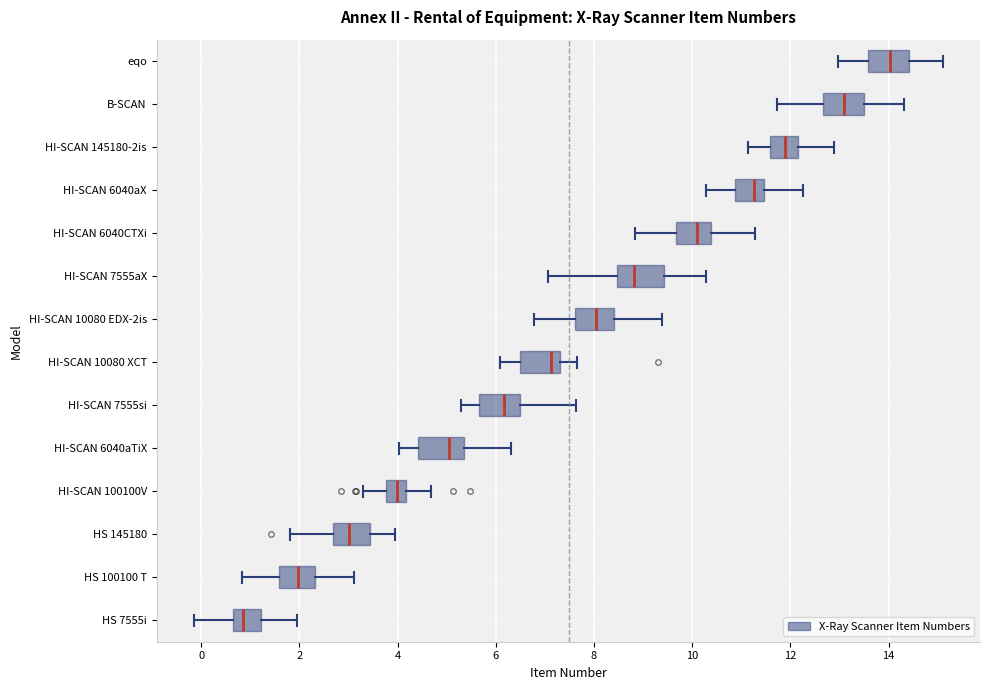

Reading bottom to top, read every box against the x-axis: the position of its median line, the range the box covers, and the ends of its whiskers. The values are not printed on the chart, so give them approximately, as read against the axis.

HS 7555i: median 0.8, box 0.6 to 1.2, whiskers -0.2 to 2.0
HS 100100 T: median 2.0, box 1.6 to 2.4, whiskers 0.8 to 3.2
HS 145180: median 3.0, box 2.6 to 3.4, whiskers 1.8 to 4.0
HI-SCAN 100100V: median 4.0, box 3.8 to 4.2, whiskers 3.2 to 4.6
HI-SCAN 6040aTiX: median 5.0, box 4.4 to 5.4, whiskers 4.0 to 6.4
HI-SCAN 7555si: median 6.2, box 5.6 to 6.4, whiskers 5.2 to 7.6
HI-SCAN 10080 XCT: median 7.2, box 6.4 to 7.4, whiskers 6.0 to 7.6
HI-SCAN 10080 EDX-2is: median 8.0, box 7.6 to 8.4, whiskers 6.8 to 9.4
HI-SCAN 7555aX: median 8.8, box 8.4 to 9.4, whiskers 7.0 to 10.2
HI-SCAN 6040CTXi: median 10.0, box 9.6 to 10.4, whiskers 8.8 to 11.2
HI-SCAN 6040aX: median 11.2, box 10.8 to 11.4, whiskers 10.2 to 12.2
HI-SCAN 145180-2is: median 11.8, box 11.6 to 12.2, whiskers 11.2 to 12.8
B-SCAN: median 13.2, box 12.6 to 13.4, whiskers 11.8 to 14.4
eqo: median 14.0, box 13.6 to 14.4, whiskers 13.0 to 15.0